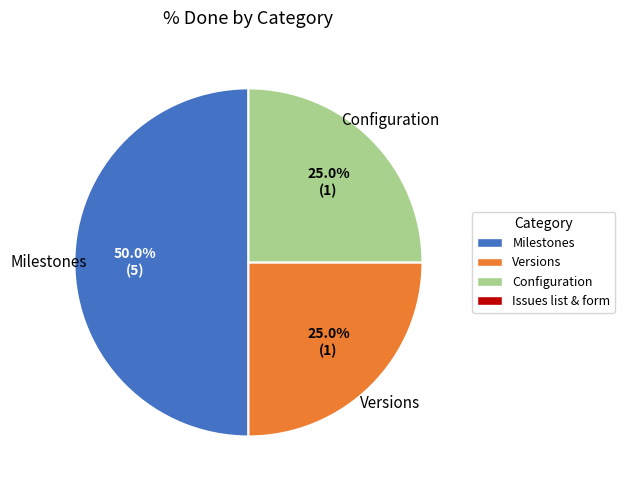

How many segments does this pie chart have?

3